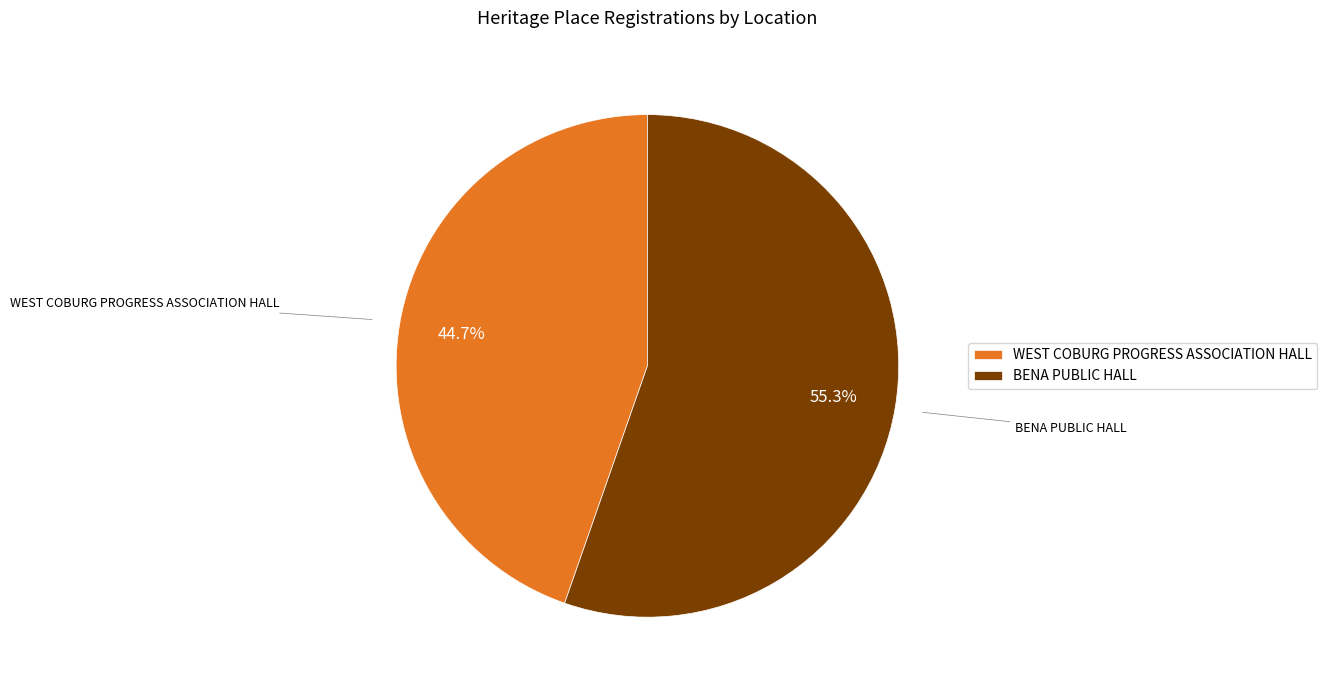

How many segments does this pie chart have?

2